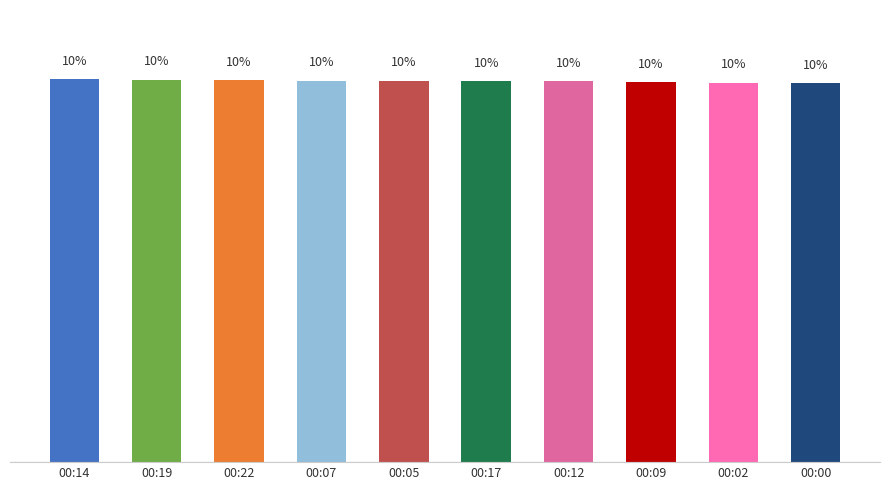

Where is the data nearest to the value 9?

00:00